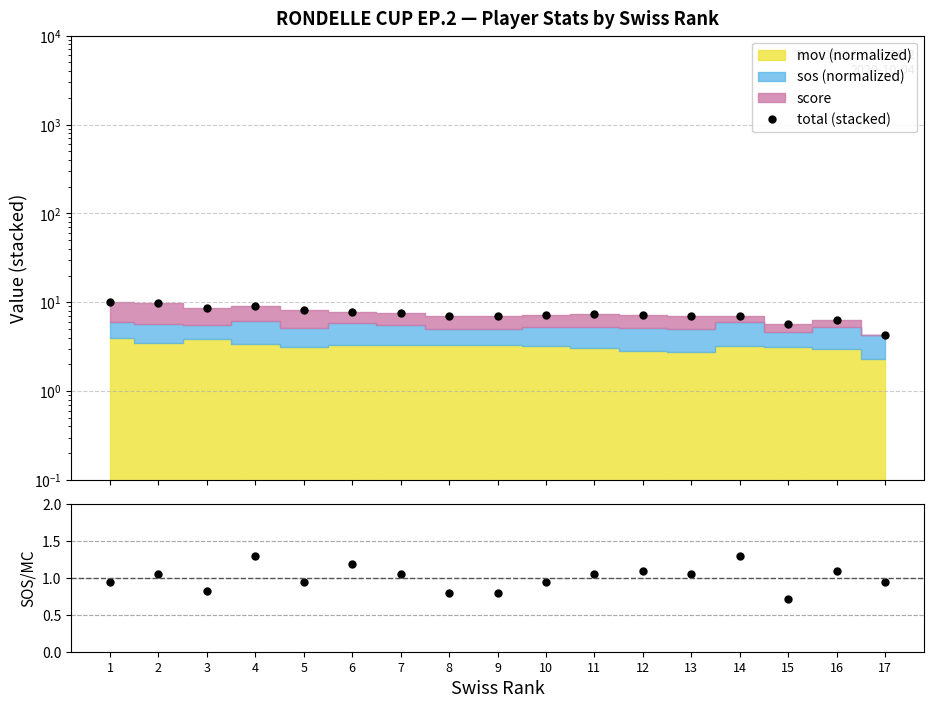

What is the total value across all series at 15?

6.4